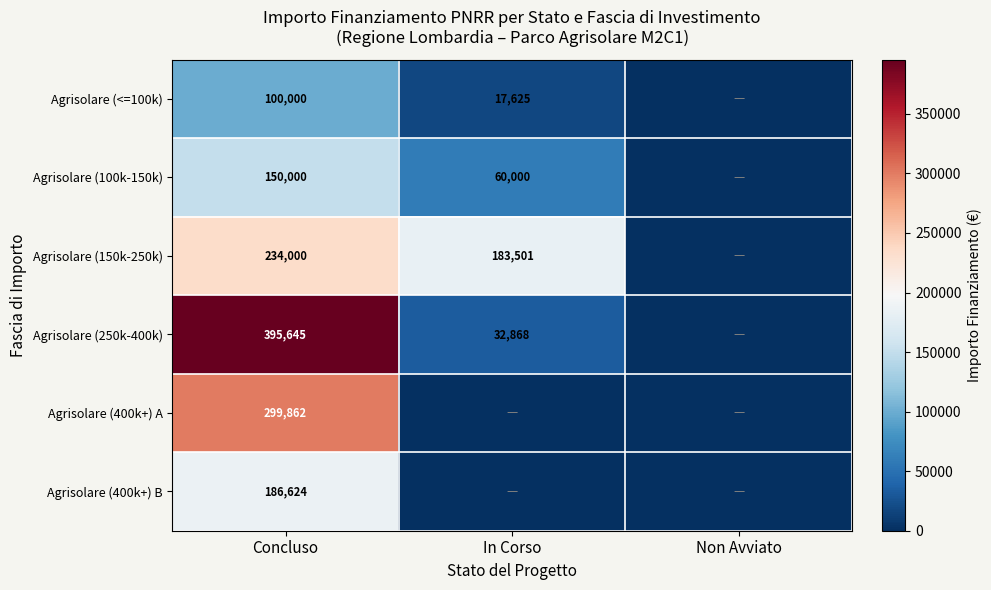

What is the total value across all series at Concluso?

1366131